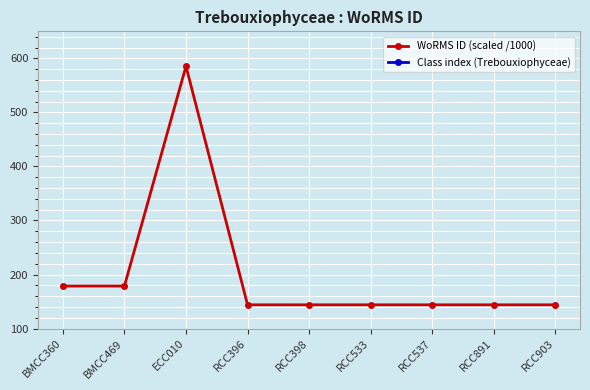

True or false: Class index (Trebouxiophyceae) and WoRMS ID (scaled /1000) intersect in this chart.

False